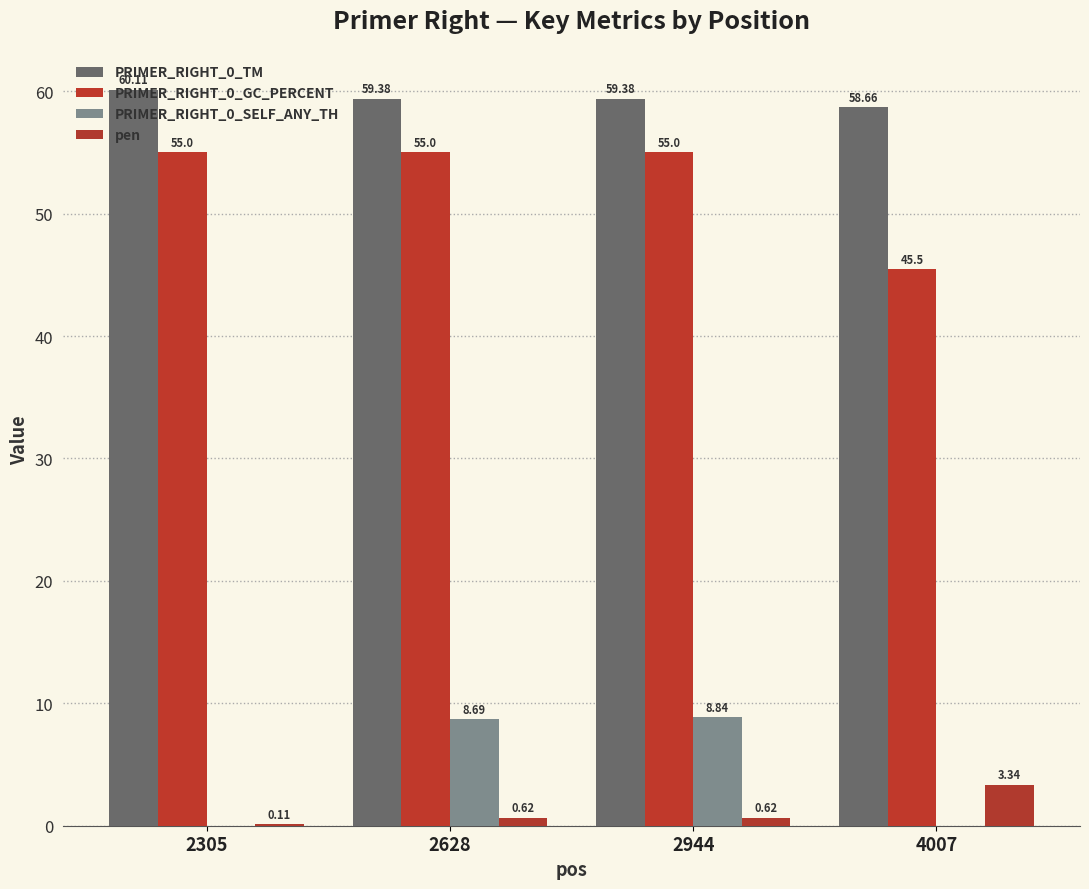

List the series in order of their peak value, lowest first.

pen, PRIMER_RIGHT_0_SELF_ANY_TH, PRIMER_RIGHT_0_GC_PERCENT, PRIMER_RIGHT_0_TM